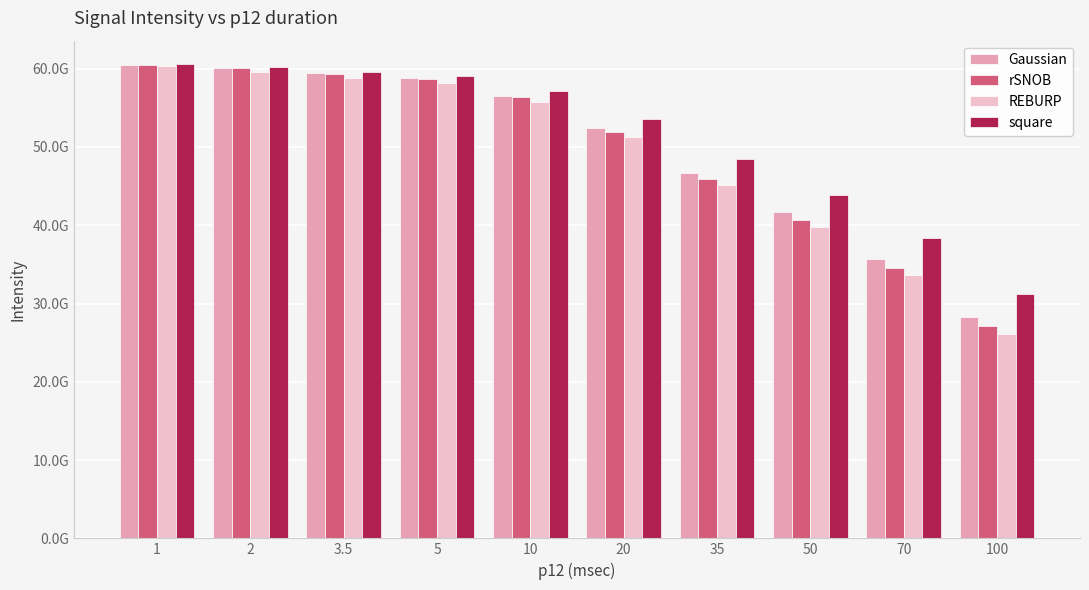

What is the sum of all square values?

511923082630.8